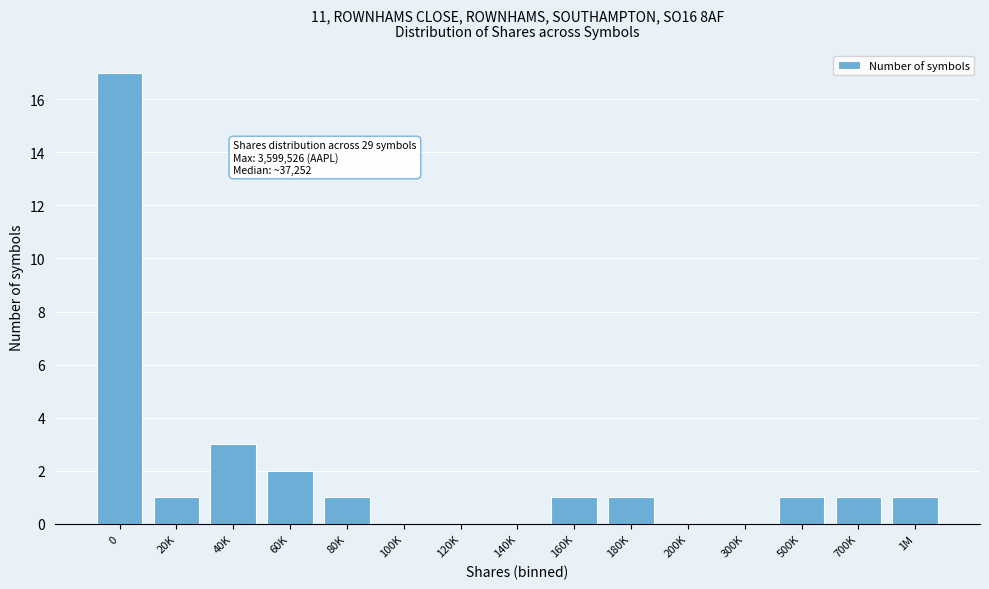

Reading left to right, what are all the values shown in this chart?

0=17	20K=1	40K=3	60K=2	80K=1	100K=0	120K=0	140K=0	160K=1	180K=1	200K=0	300K=0	500K=1	700K=1	1M=1